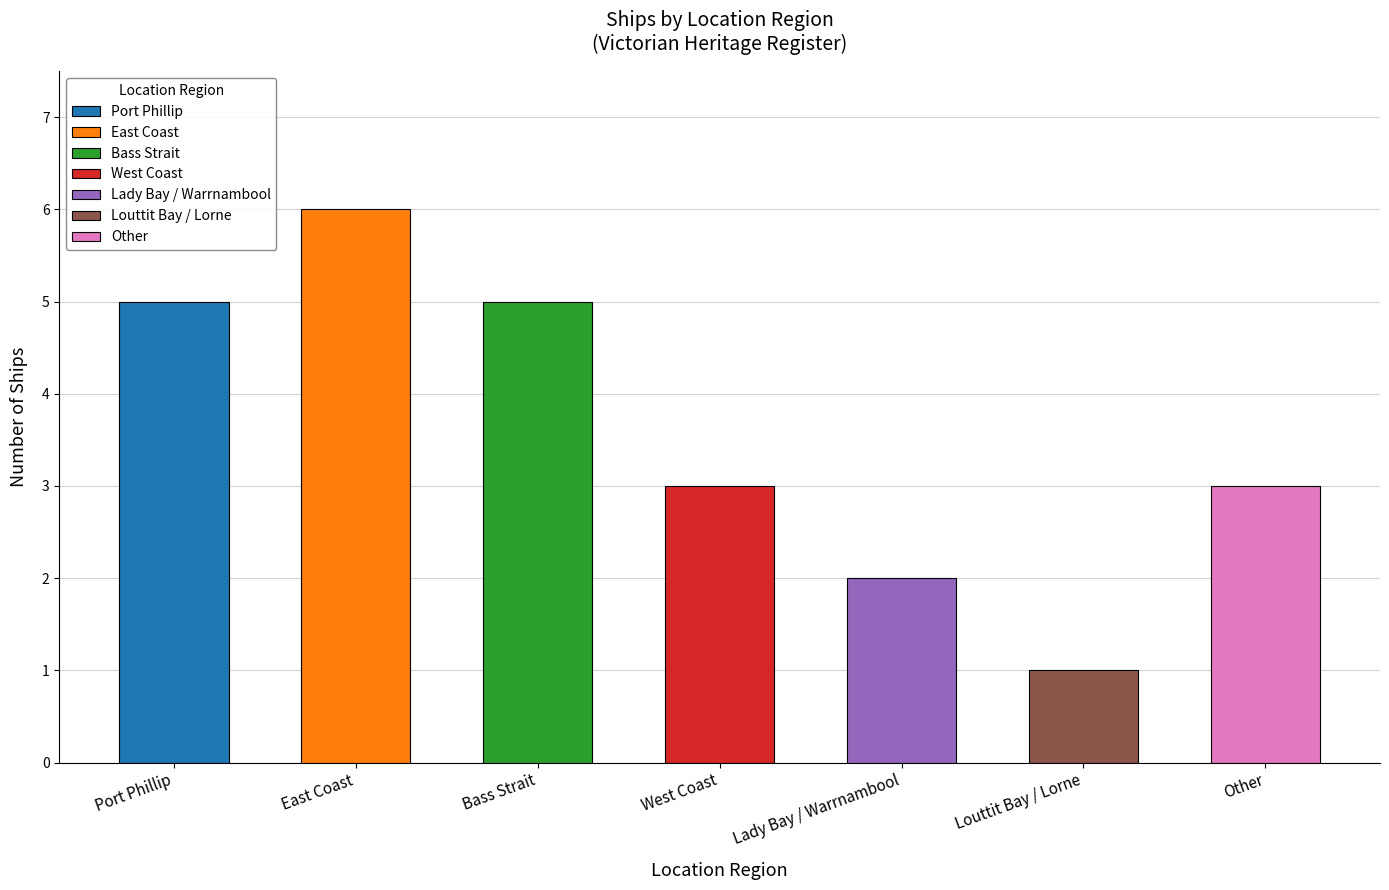

What is the average value?

4